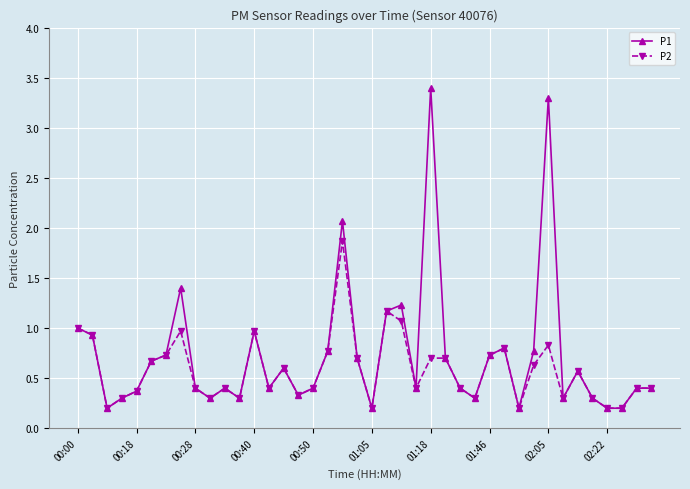

True or false: P2 has more than 0 points higher than both neighbors.

True